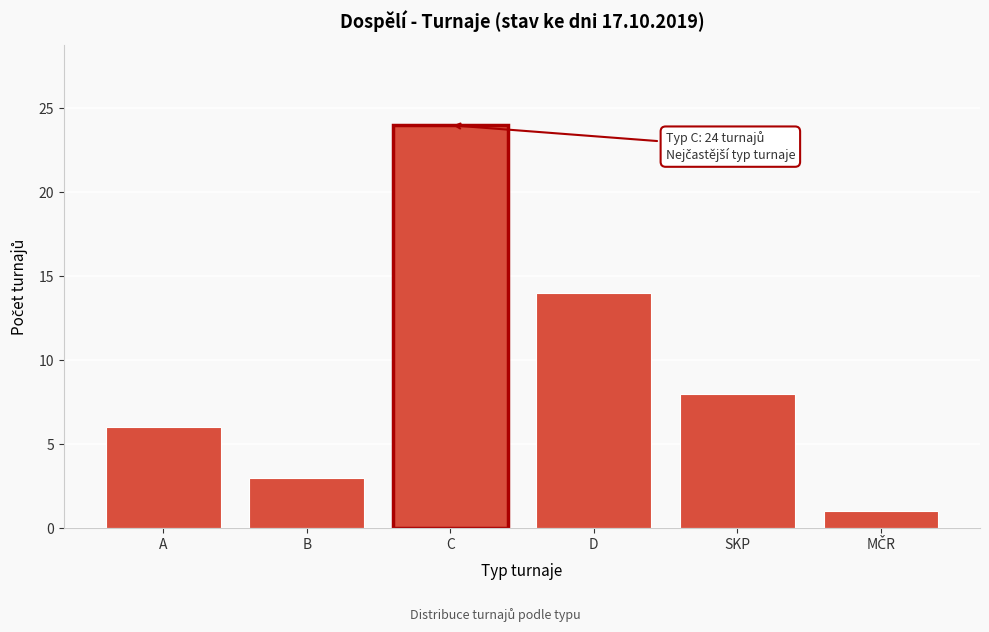

Reading left to right, extract all data points from this chart.

6	3	24	14	8	1